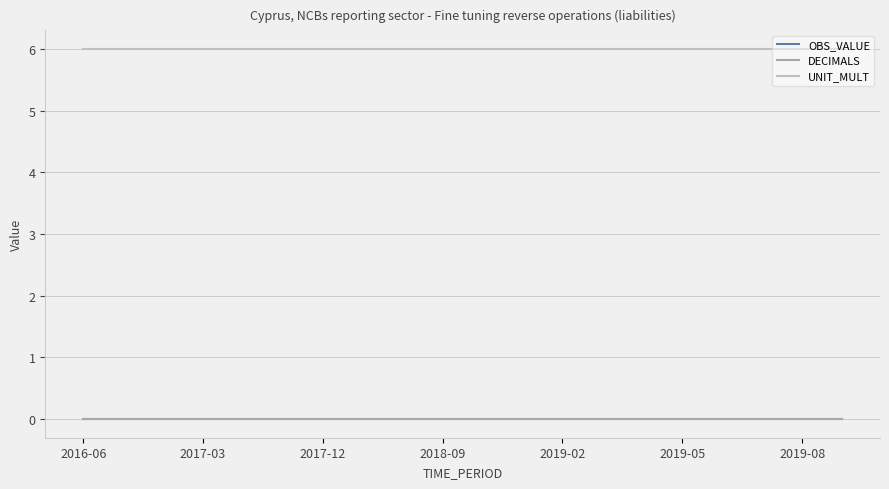

True or false: OBS_VALUE has more than 1 points higher than both neighbors.

False